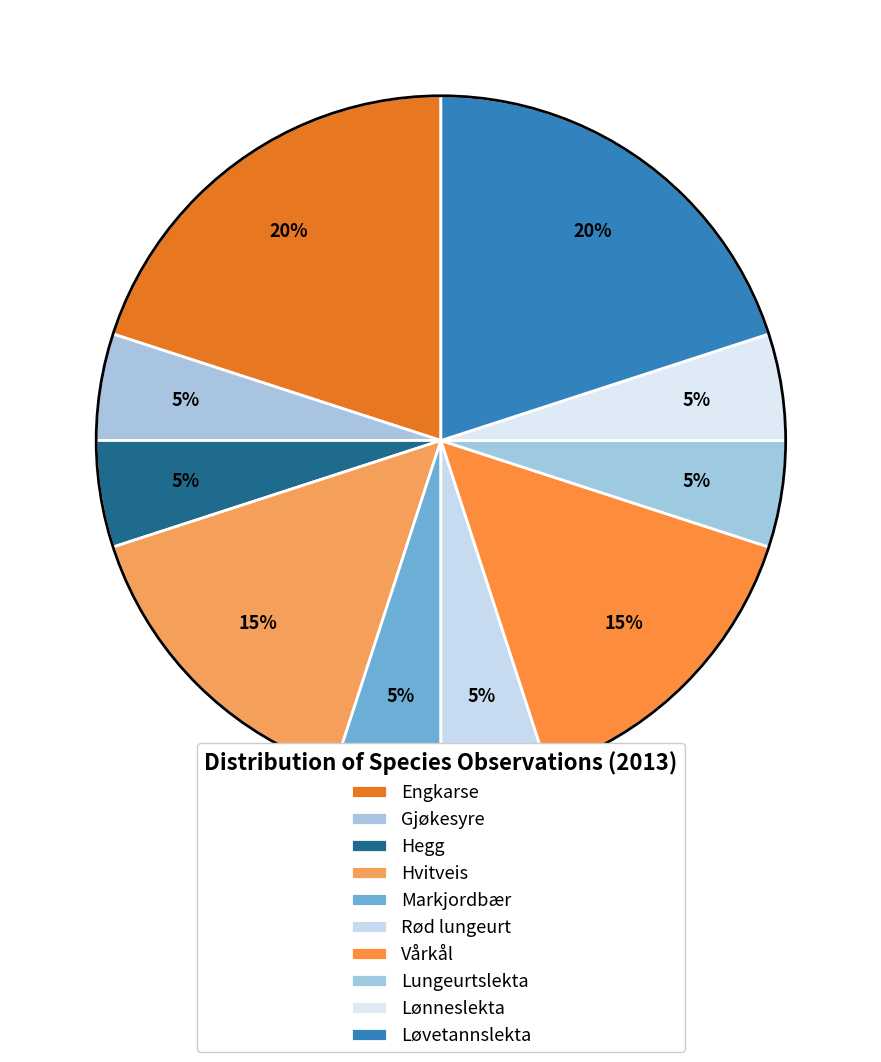

Which has a higher value, Vårkål or Rød lungeurt?

Vårkål